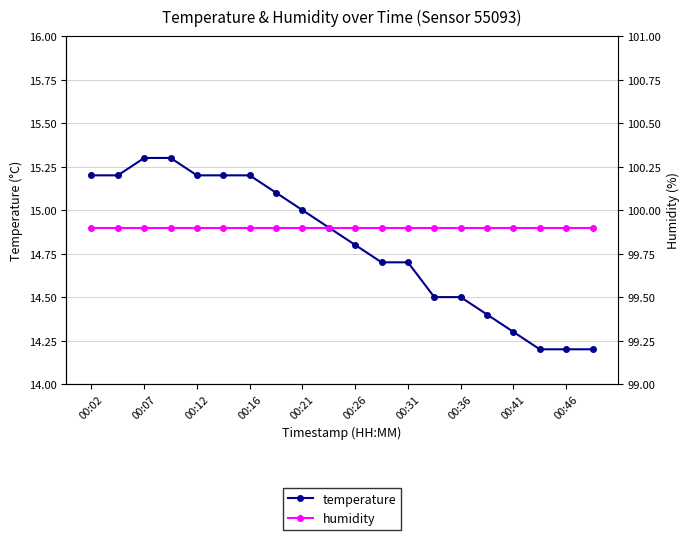

The temperature series shows 9.7 at 00:02. True or false?

False